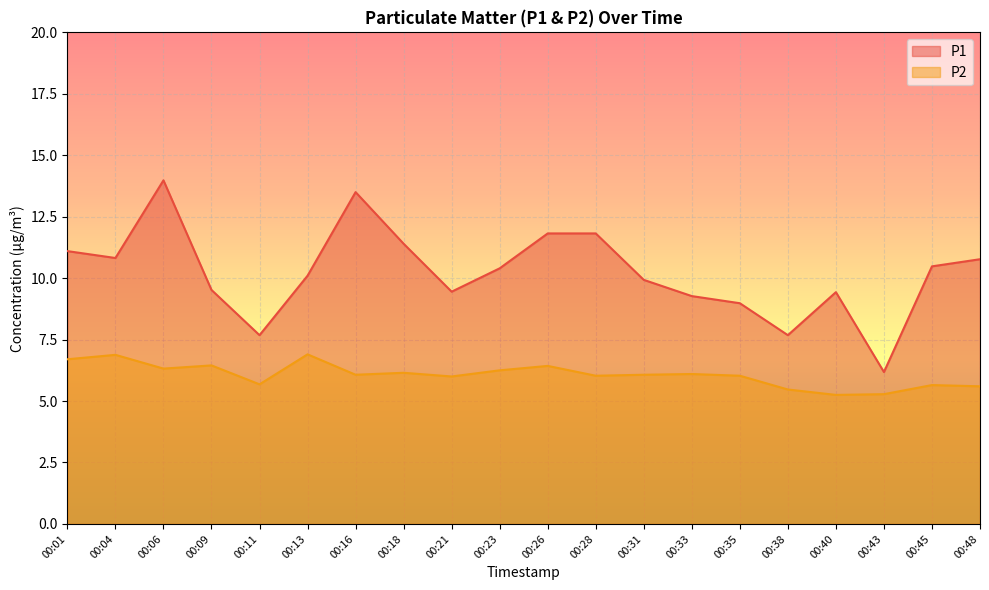

What is the maximum value shown in the chart?

14.0